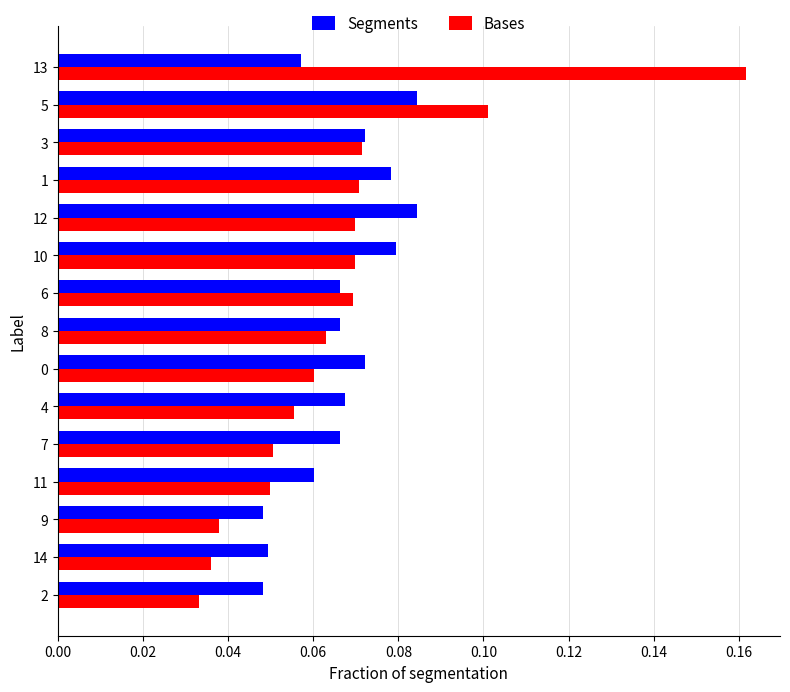

Which series has the largest range (max minus min)?

Bases